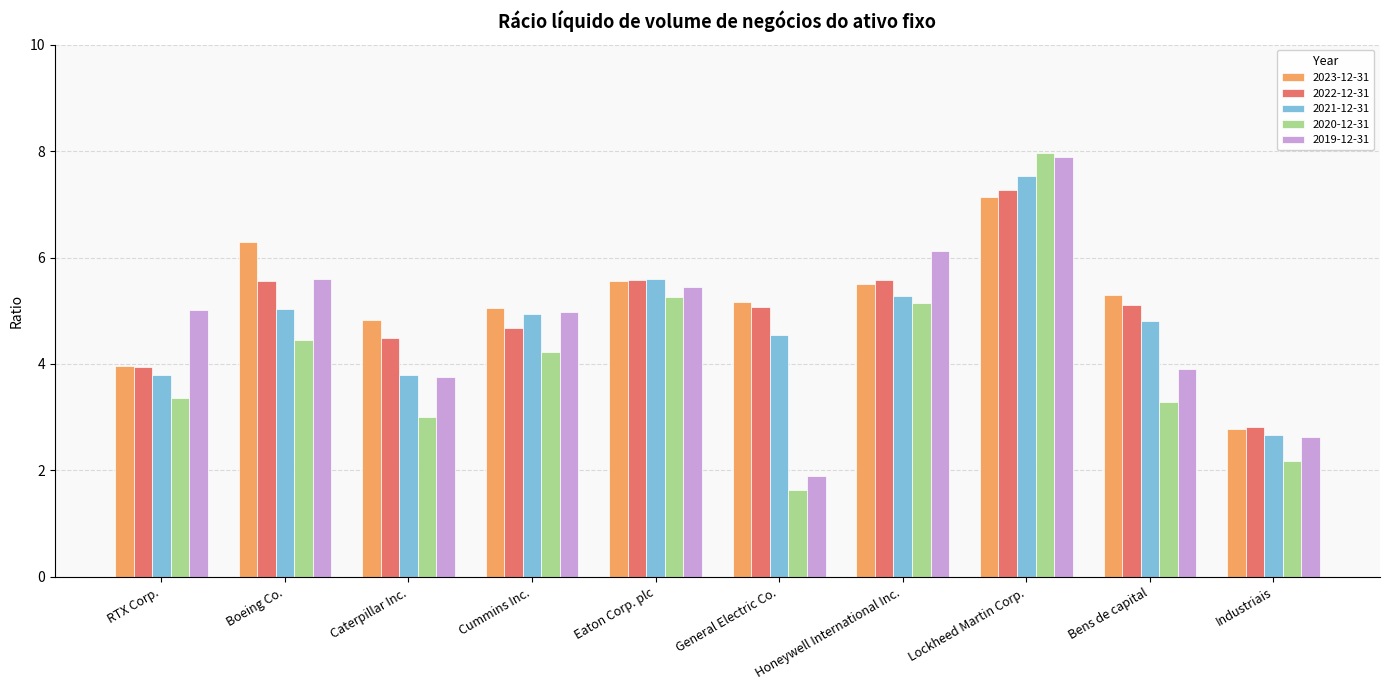

Which series changed the most between Eaton Corp. plc and Bens de capital?

2020-12-31